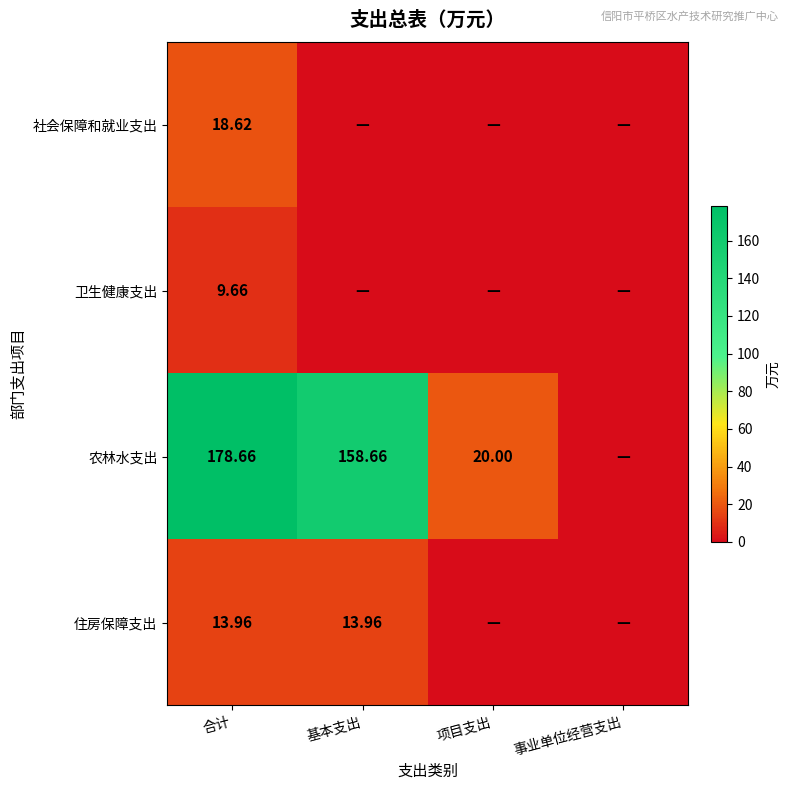

Is it true that 农林水支出 equals 10.1 at 项目支出?

False